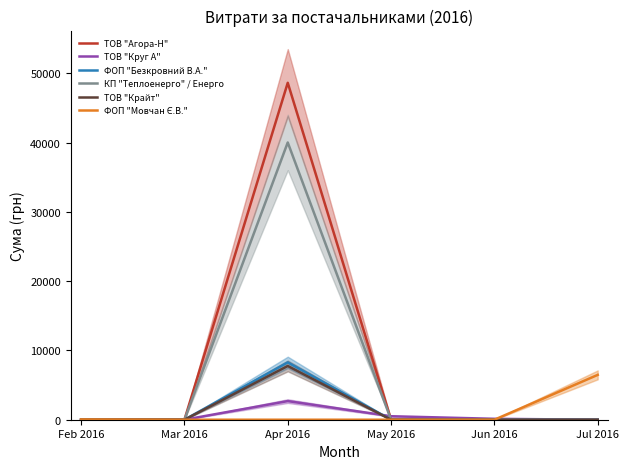

Reading left to right, transcribe all the data shown in this chart.

ТОВ "Агора-Н": 0.0	0.0	48631.2	0.0	0.0	0.0
ТОВ "Круг А": 0.0	0.0	2690.5	504.0	132.0	0.0
ФОП "Безкровний В.А.": 0.0	0.0	8274.4	0.0	0.0	0.0
КП "Теплоенерго" / Енерго: 0.0	0.0	40015.0	0.0	0.0	0.0
ТОВ "Крайт": 0.0	0.0	7757.3	0.0	0.0	0.0
ФОП "Мовчан Є.В.": 38.5	0.0	0.0	0.0	0.0	6472.4